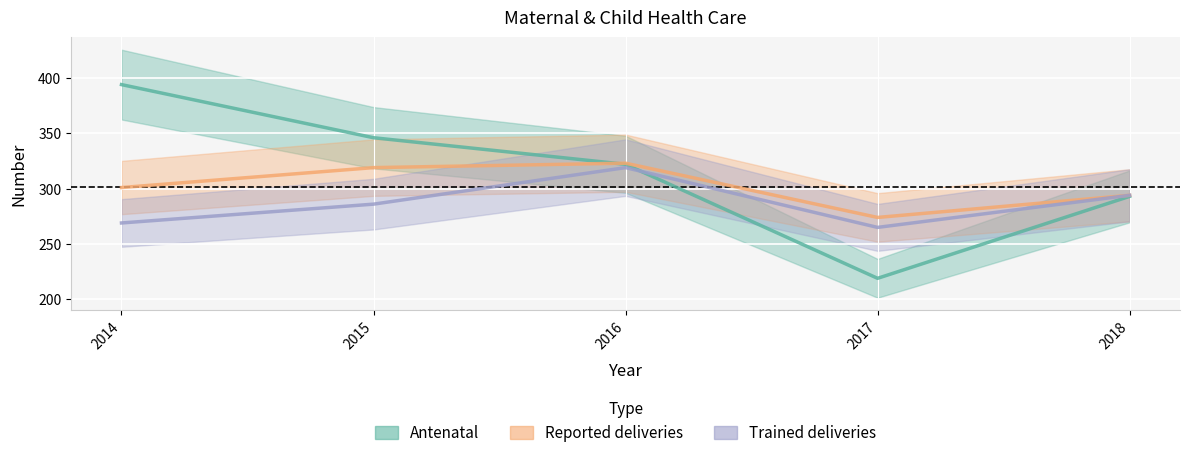

The value of Antenatal at 2018 is 293. True or false?

True